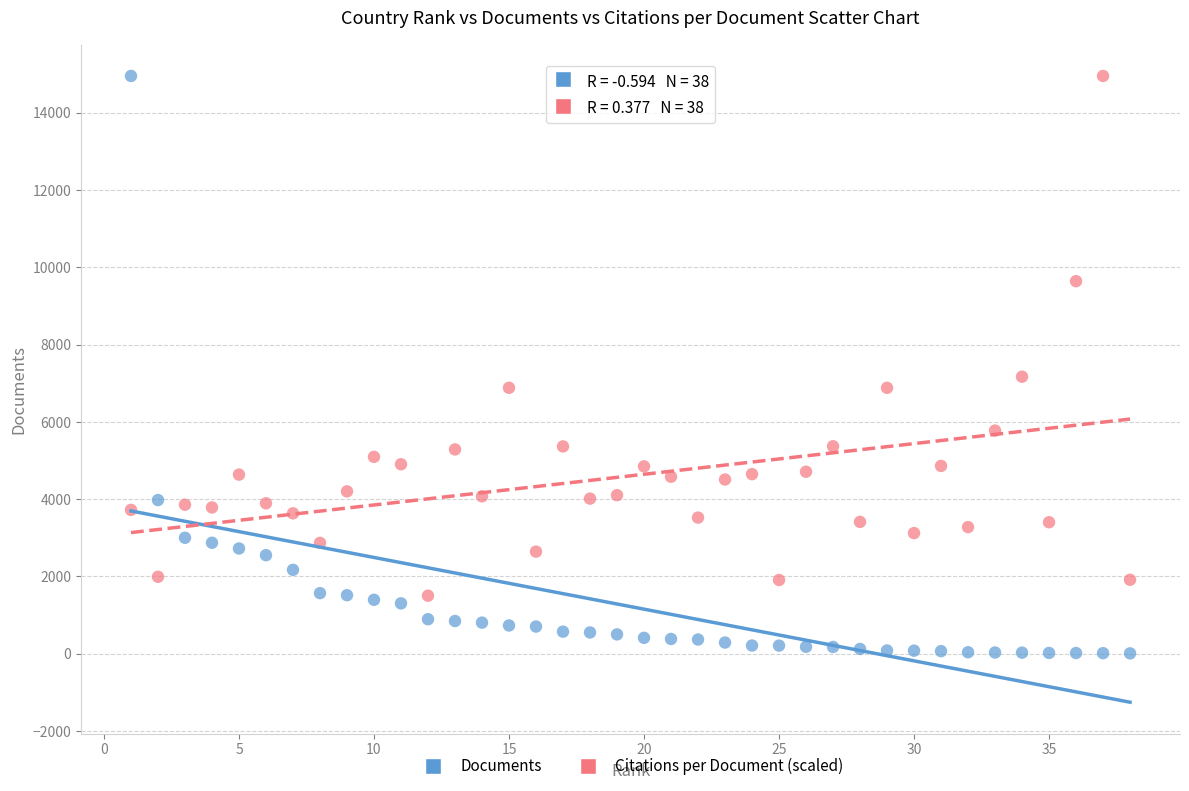

In the Citations per Document (scaled) series, what Y value is closest to 8225?

7167.7